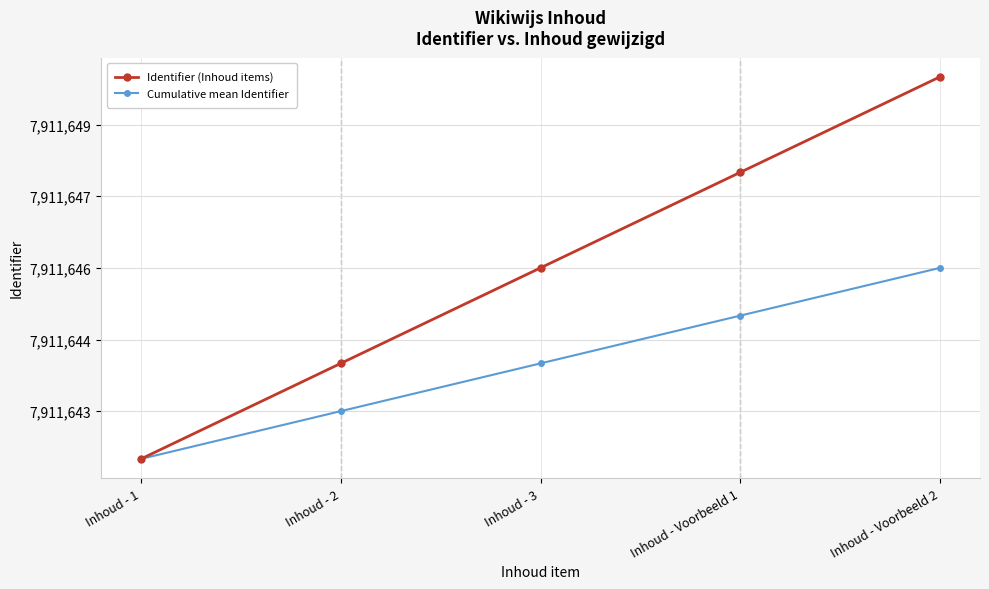

At which category does the chart reach its minimum across all series?

Inhoud - 1